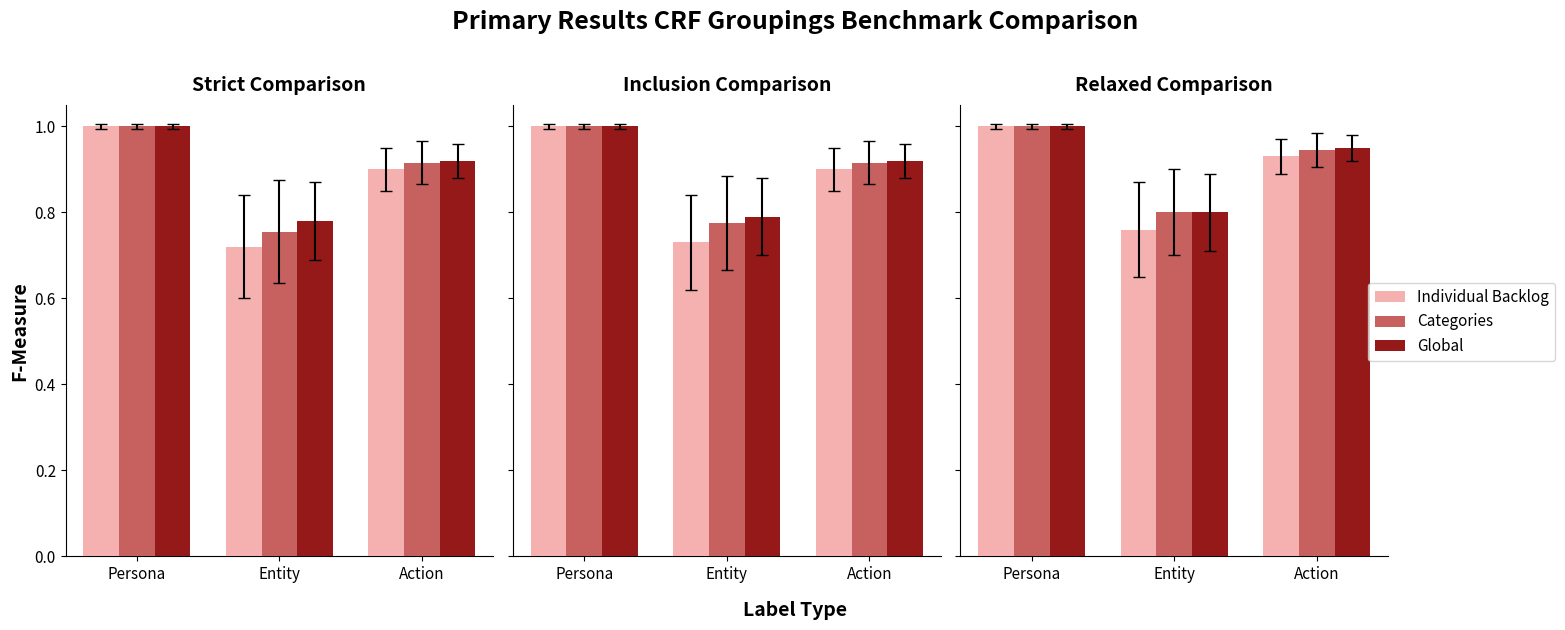

Between Entity and Action, which series saw the biggest shift?

Individual Backlog